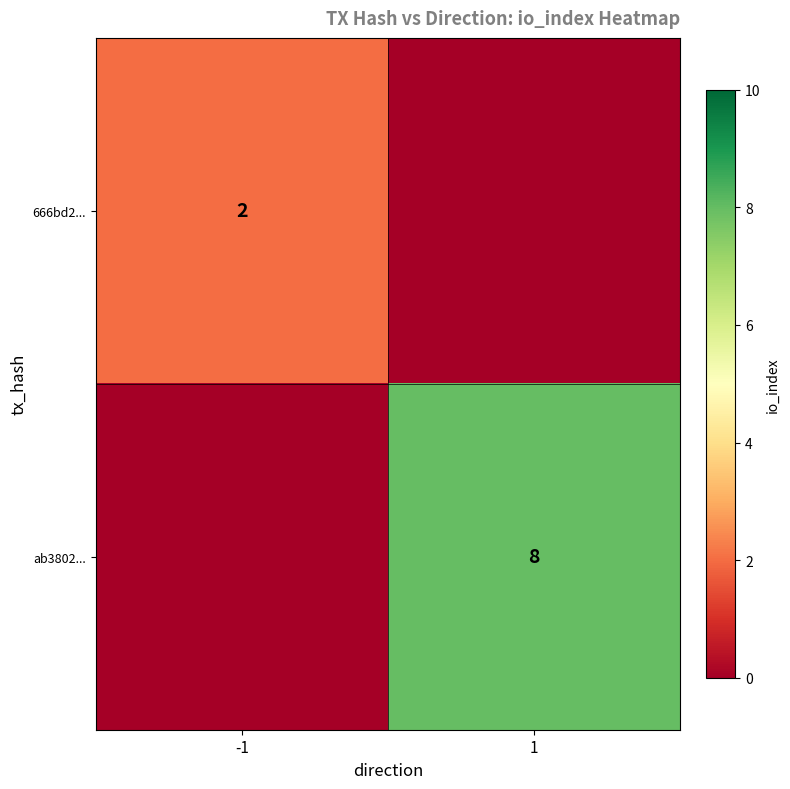

Is it true that ab3802... equals 14 at 1?

False